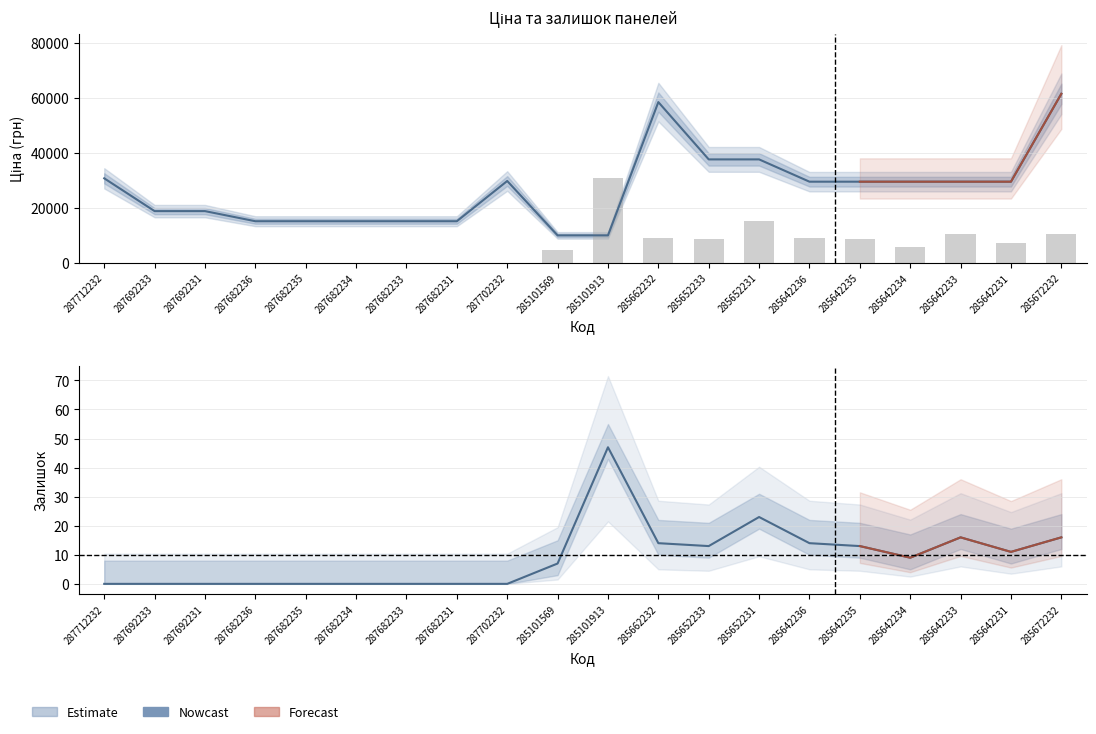

How many groups of bars are there?

20